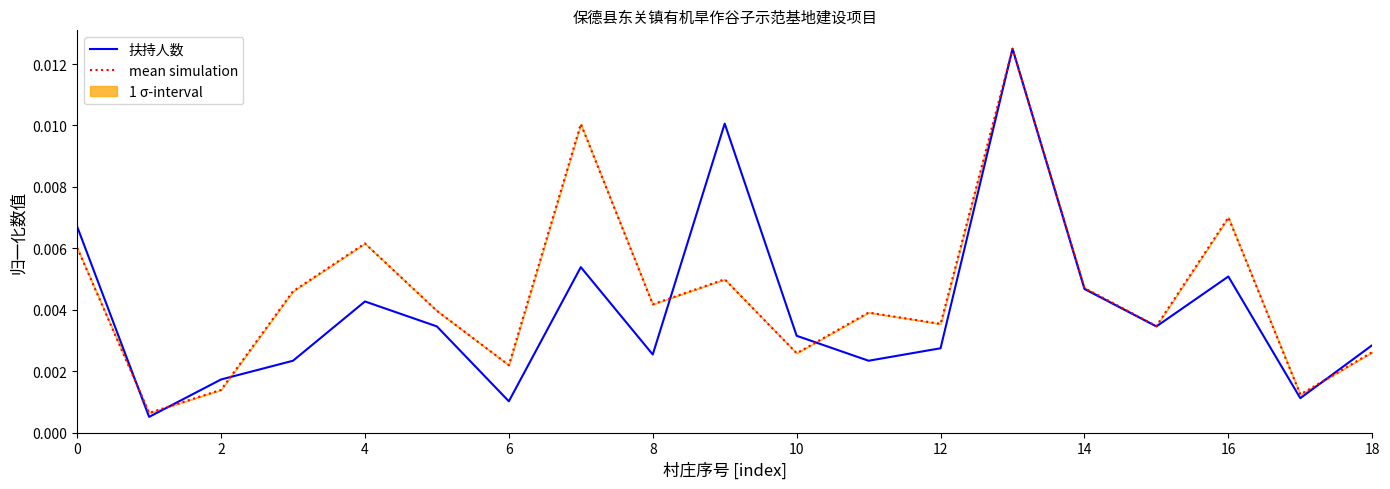

Is the value of 扶持人数 at 0 greater than the value of mean simulation at 14?

Yes